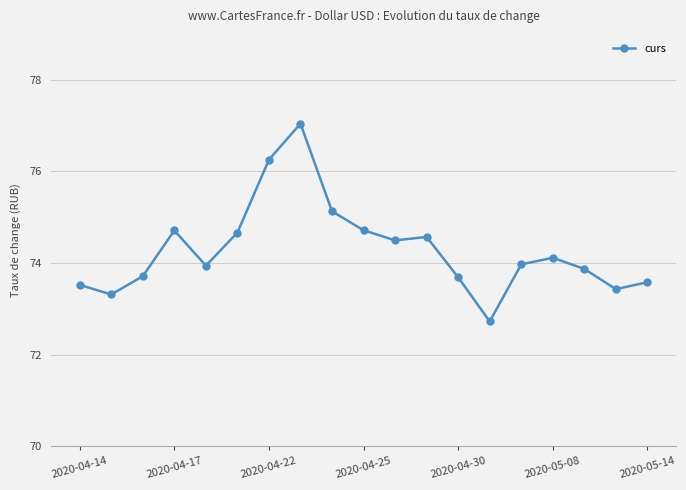

What is the value of the 13th point from the left?

73.7